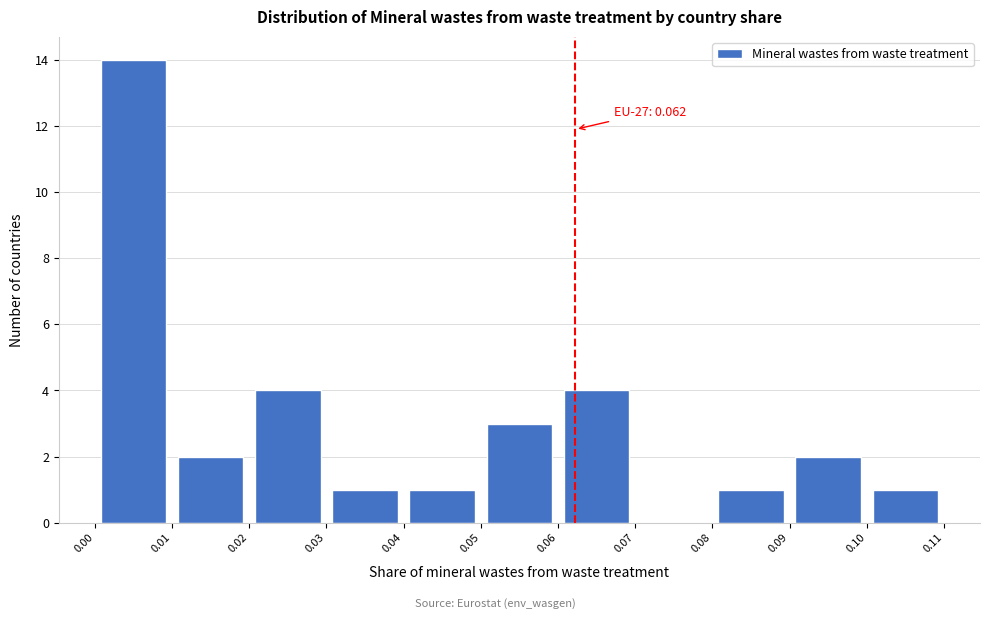

Which range on the x-axis has the tallest bar?

0.00 to 0.01